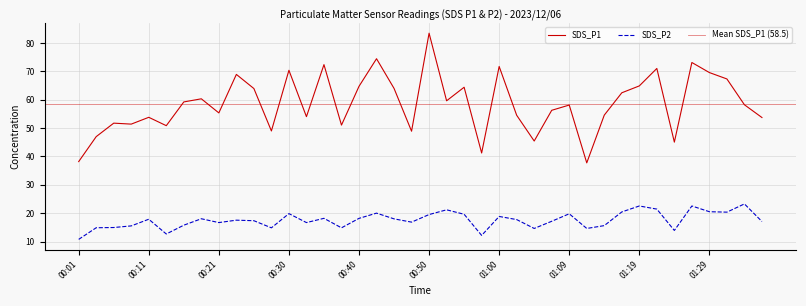

What is the value of the SDS_P2 point at the 3rd from the left?

14.9